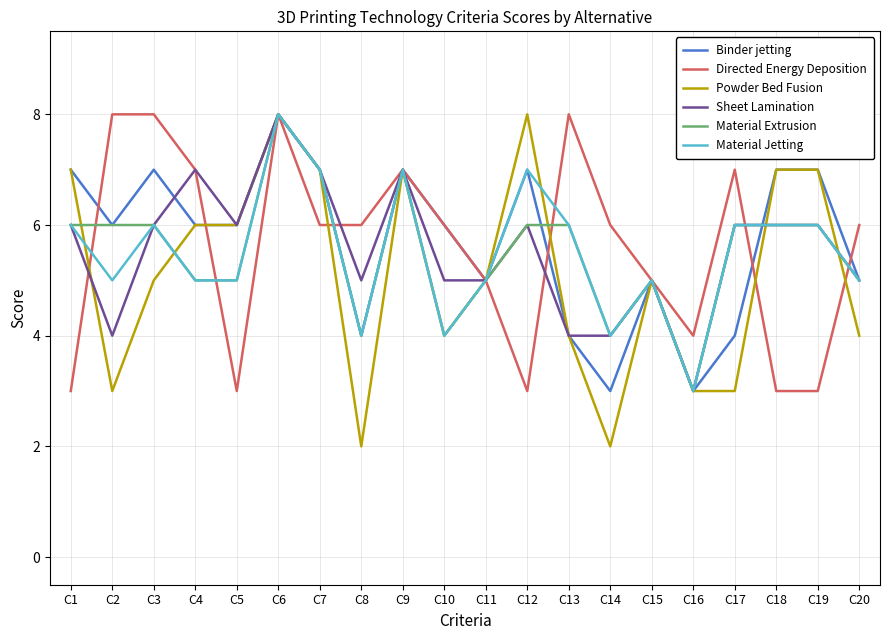

What are all the series names shown in the legend?

Binder jetting, Directed Energy Deposition, Powder Bed Fusion, Sheet Lamination, Material Extrusion, Material Jetting